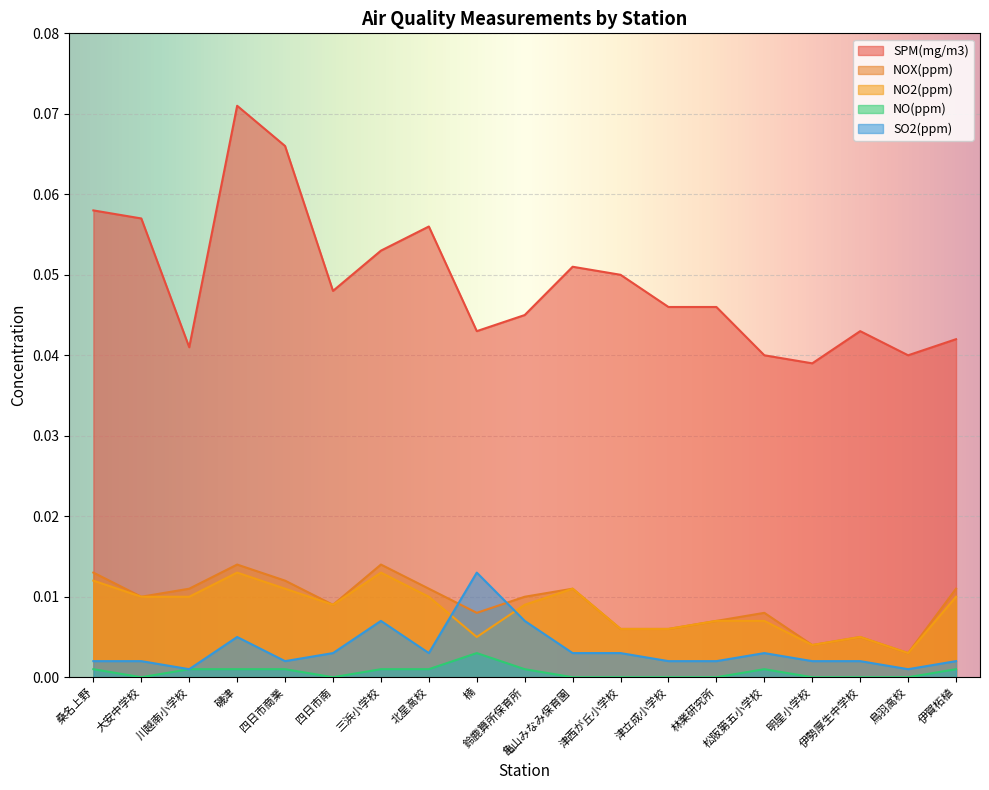

At which category does the chart reach its peak across all series?

磯津